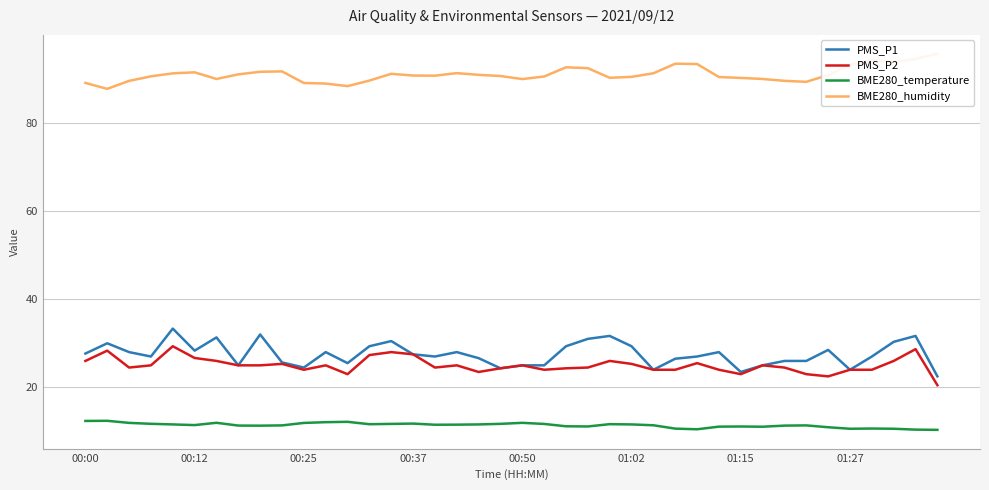

The value of BME280_temperature at 8 is 4.1. True or false?

False